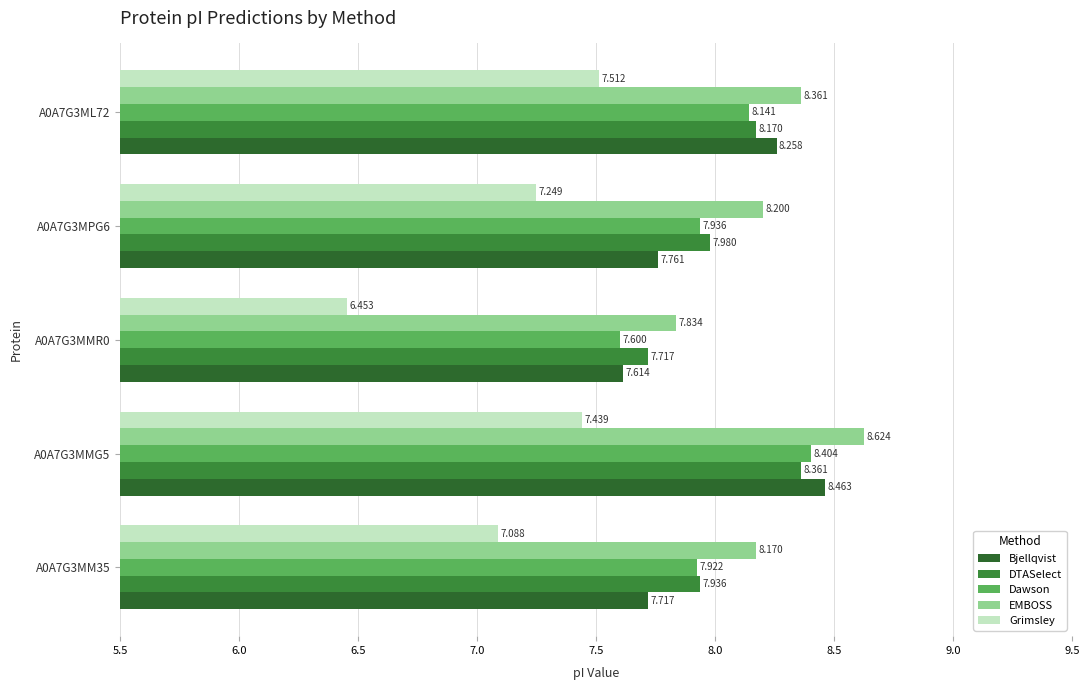

How many categories are shown in the chart?

5